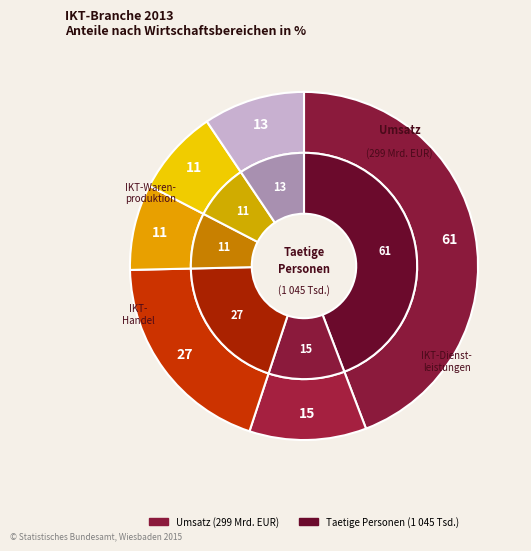

Does 1 represent more than half of the total?

No